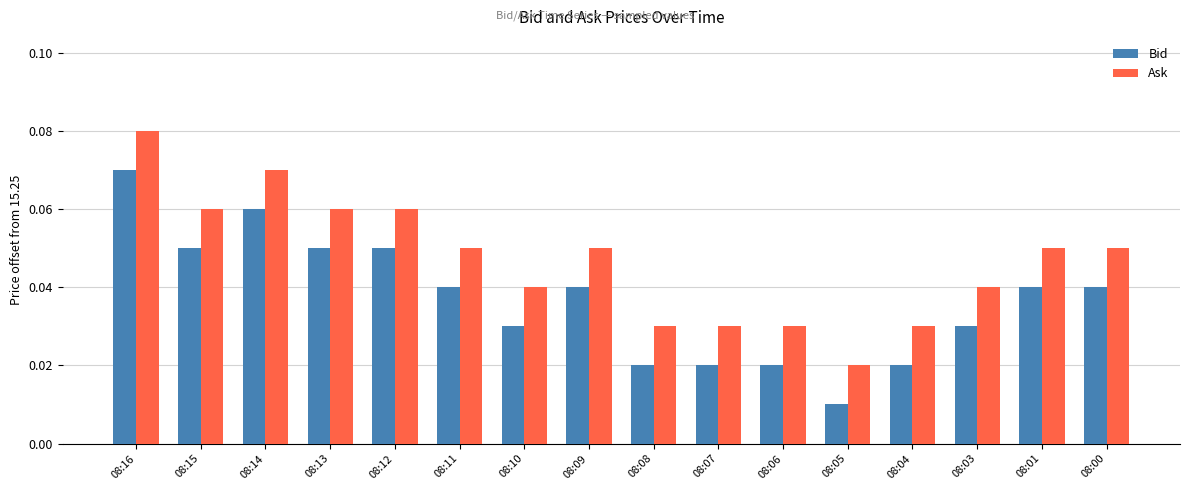

Where is Ask nearest to the value 0?

08:05